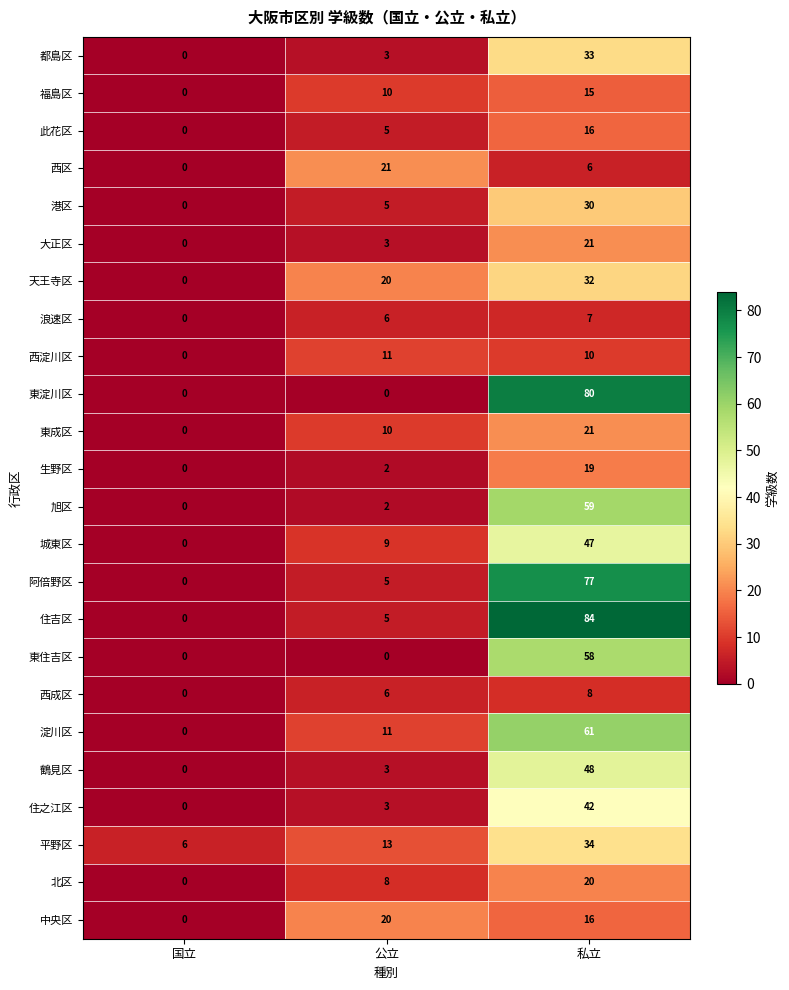

Is it true that 城東区 equals 0 at 国立?

True